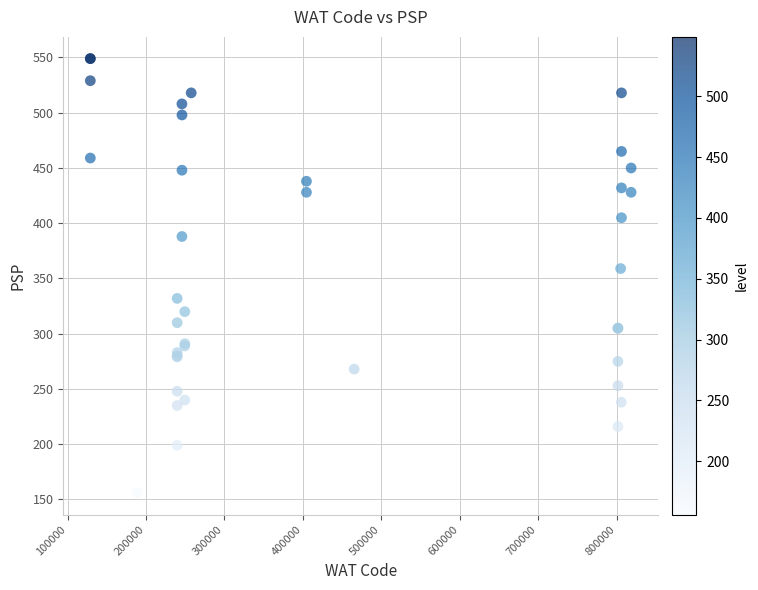

What Y value in the scatter plot is closest to 352?

359